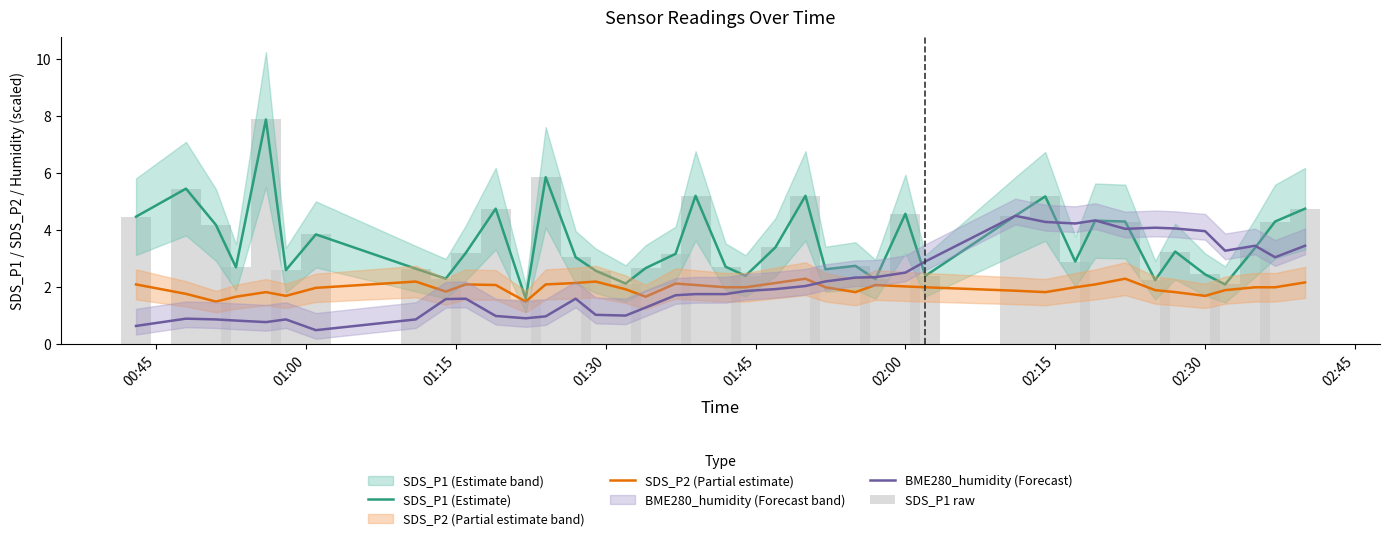

Which series has the widest spread of values?

SDS_P1 (Estimate)